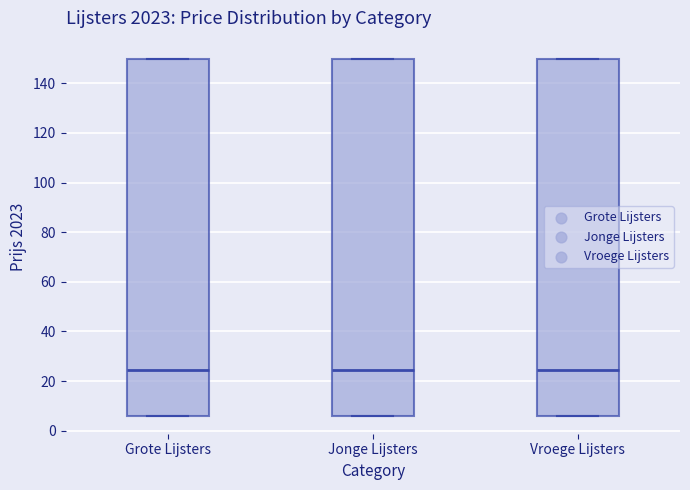

Reading left to right, read every box against the y-axis: the position of its median line, the range the box covers, and the ends of its whiskers. The values are not printed on the chart, so give them approximately, as read against the axis.

Grote Lijsters: median 24, box 6 to 150, whiskers 6 to 150
Jonge Lijsters: median 24, box 6 to 150, whiskers 6 to 150
Vroege Lijsters: median 24, box 6 to 150, whiskers 6 to 150